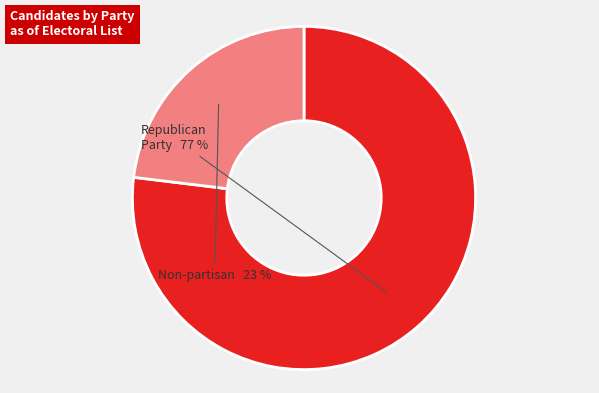

Is there any slice that represents more than half of the pie?

Yes